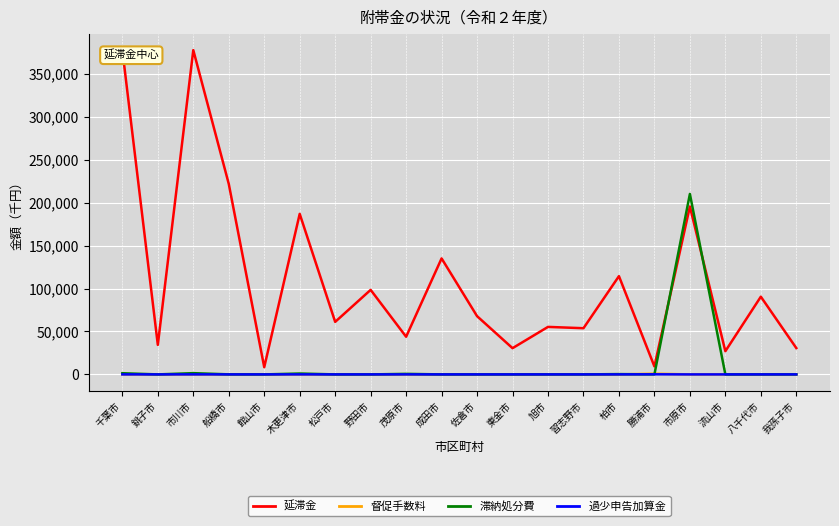

At which label is 延滞金 closest to 193135?

市原市